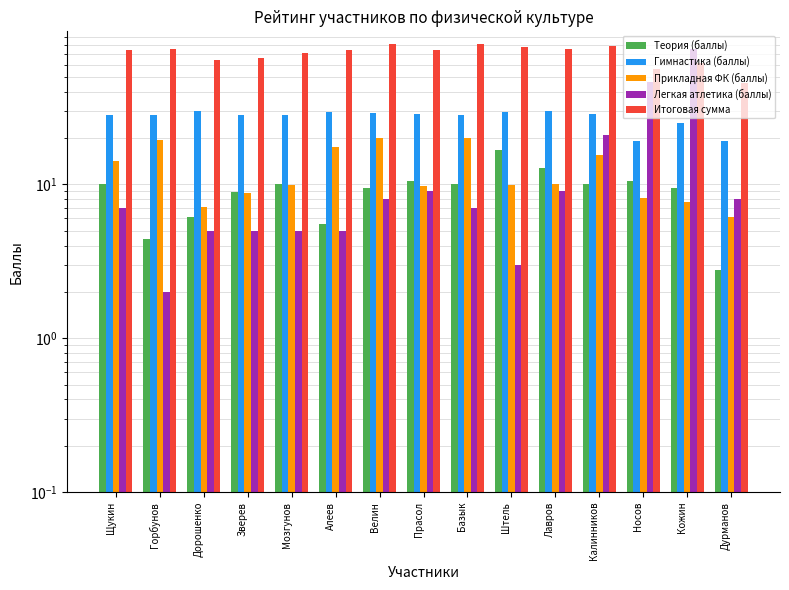

Which has a higher value, Кожин or Алеев?

Кожин